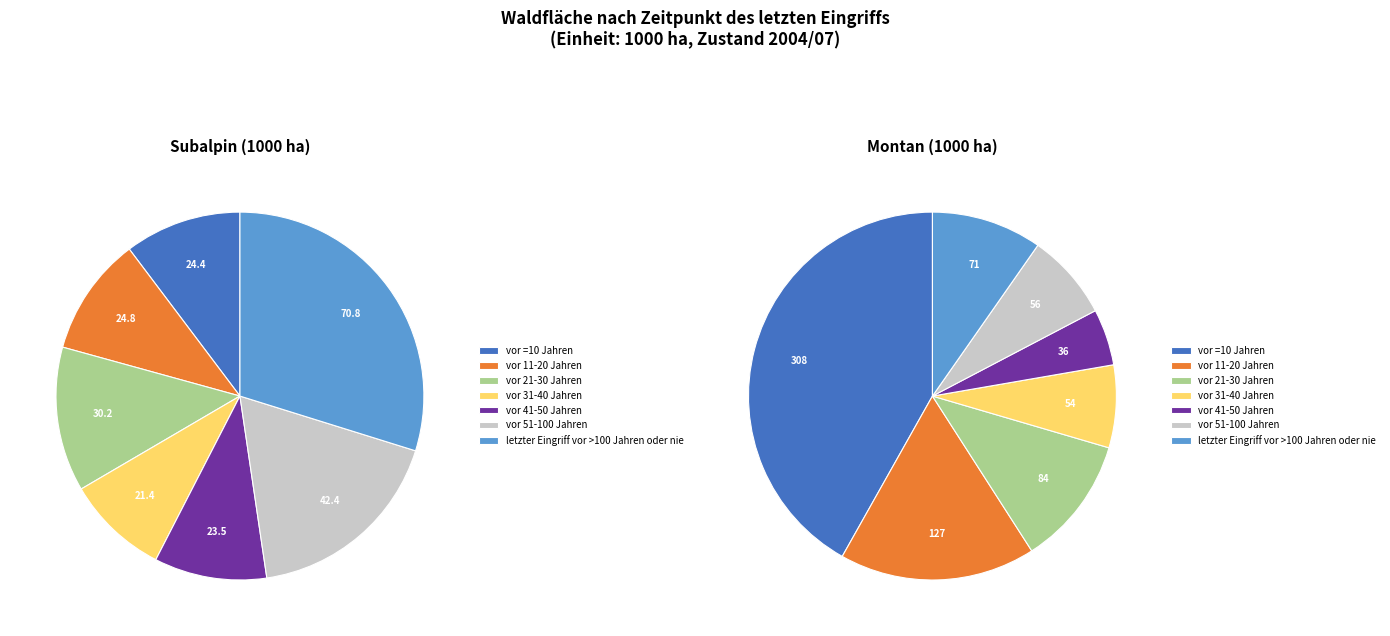

Is there a majority slice in this chart?

No